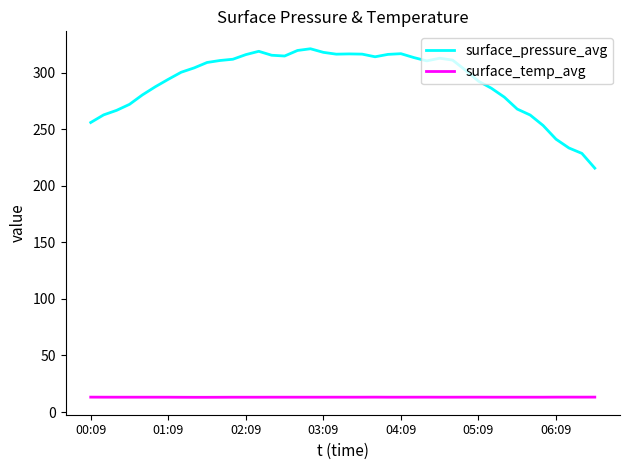

What are all the series names shown in the legend?

surface_pressure_avg, surface_temp_avg